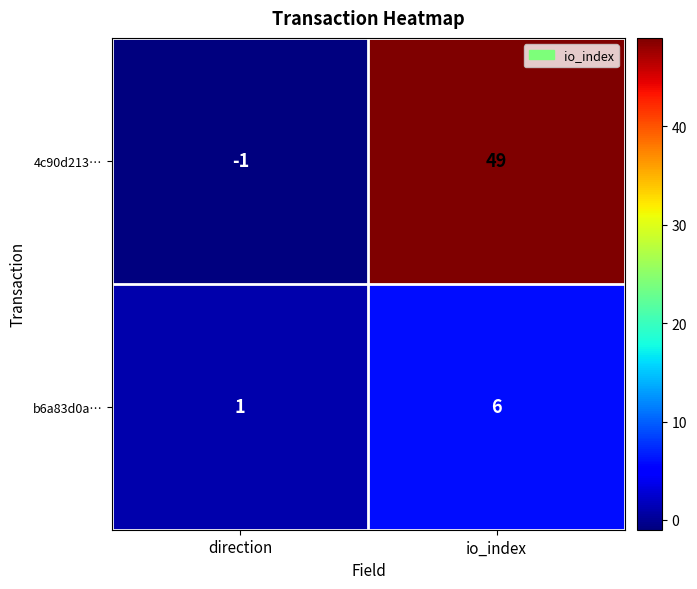

Between direction and io_index, which series saw the biggest shift?

4c90d213…